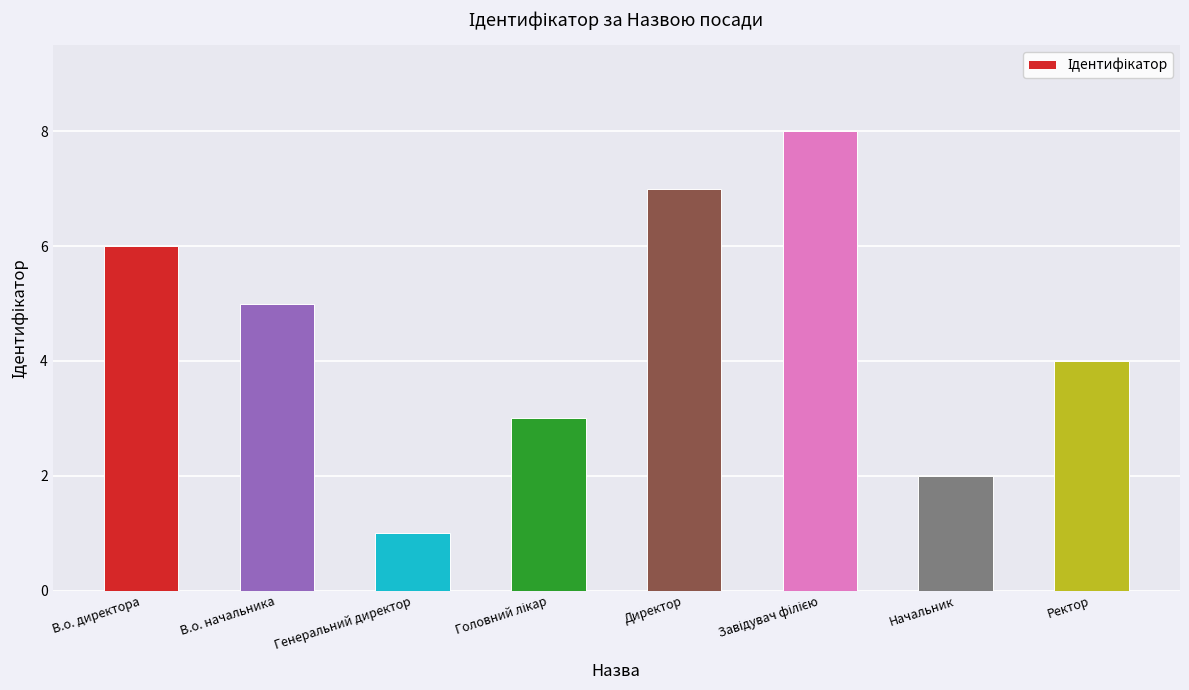

What is the difference between the second highest and second lowest values?

5